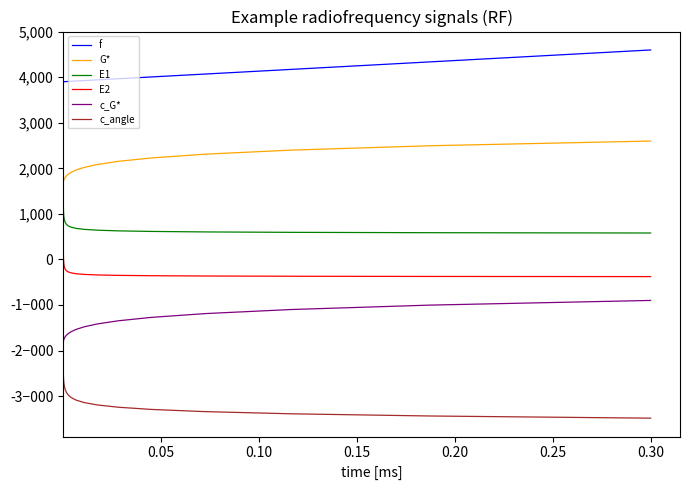

What is the label of the 2nd point from the left?

0.05